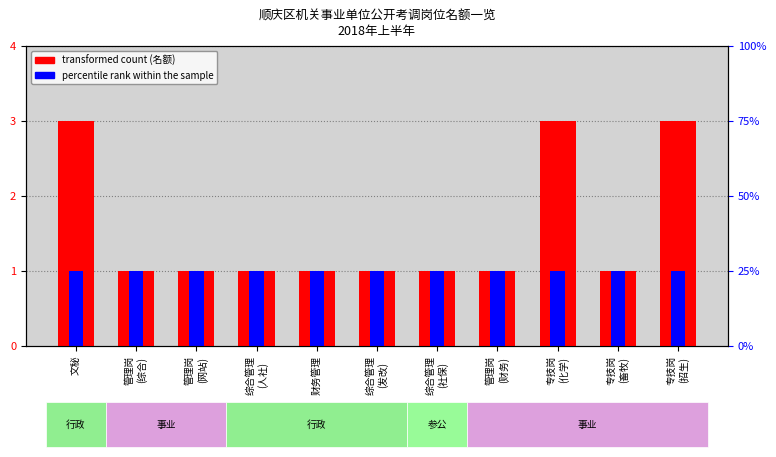

What is the highest value of the transformed count series?

3